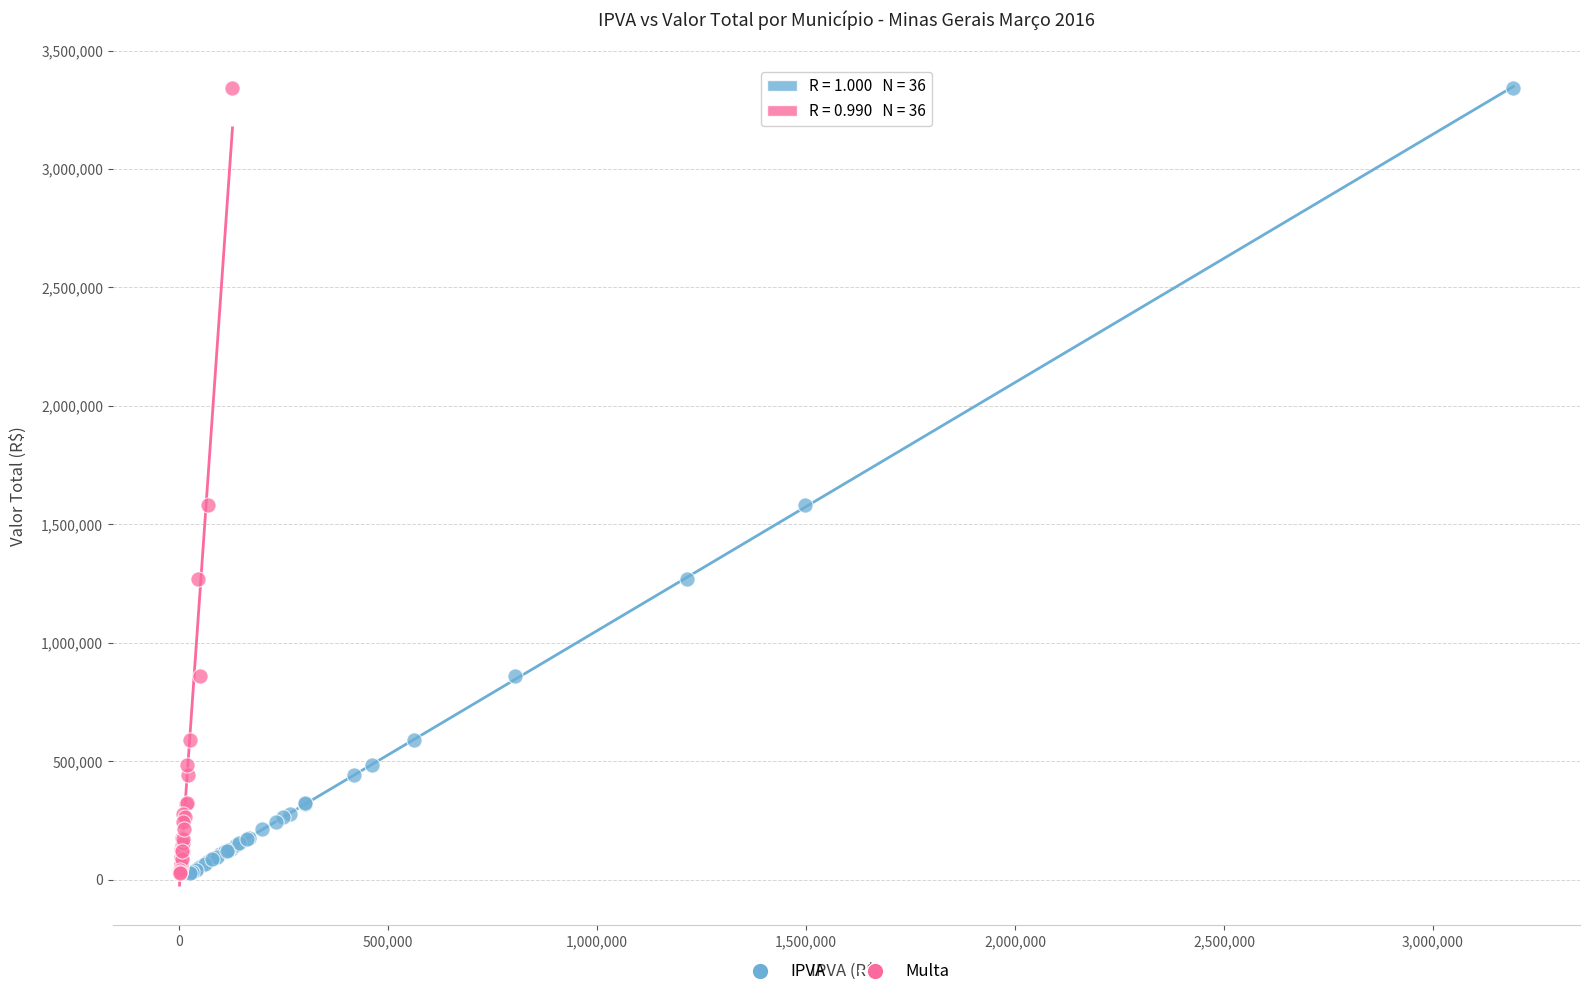

What are all the series names shown in the legend?

IPVA, Multa